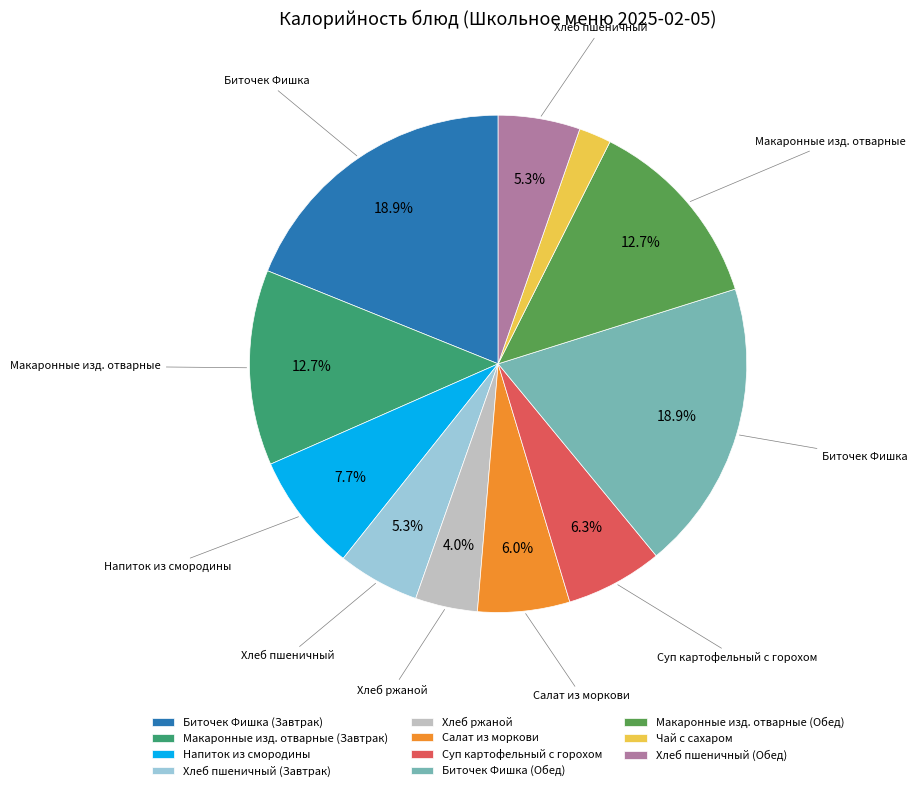

Does Макаронные изд. отварные (Завтрак) account for over 50% of the chart?

No